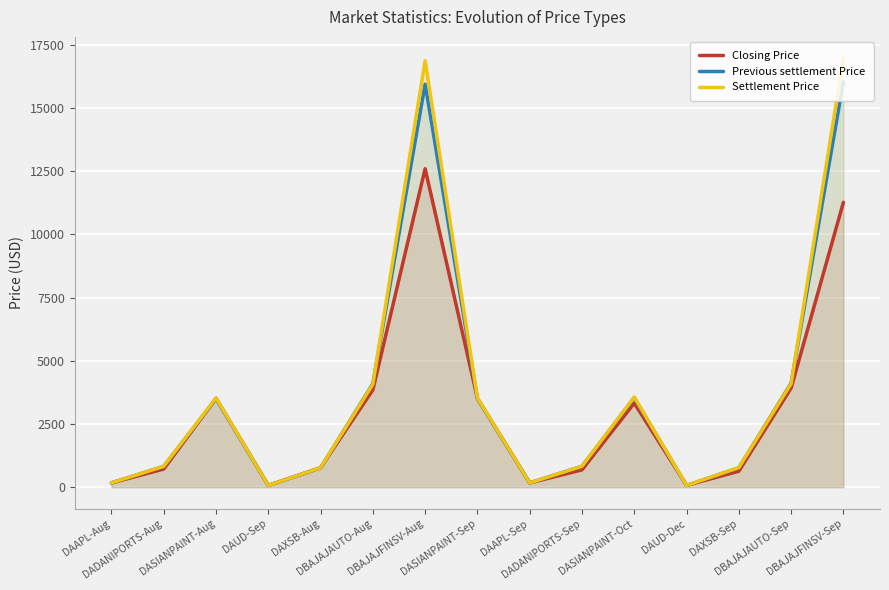

At which label is Previous settlement Price closest to 8049?

DBAJAJAUTO-Sep